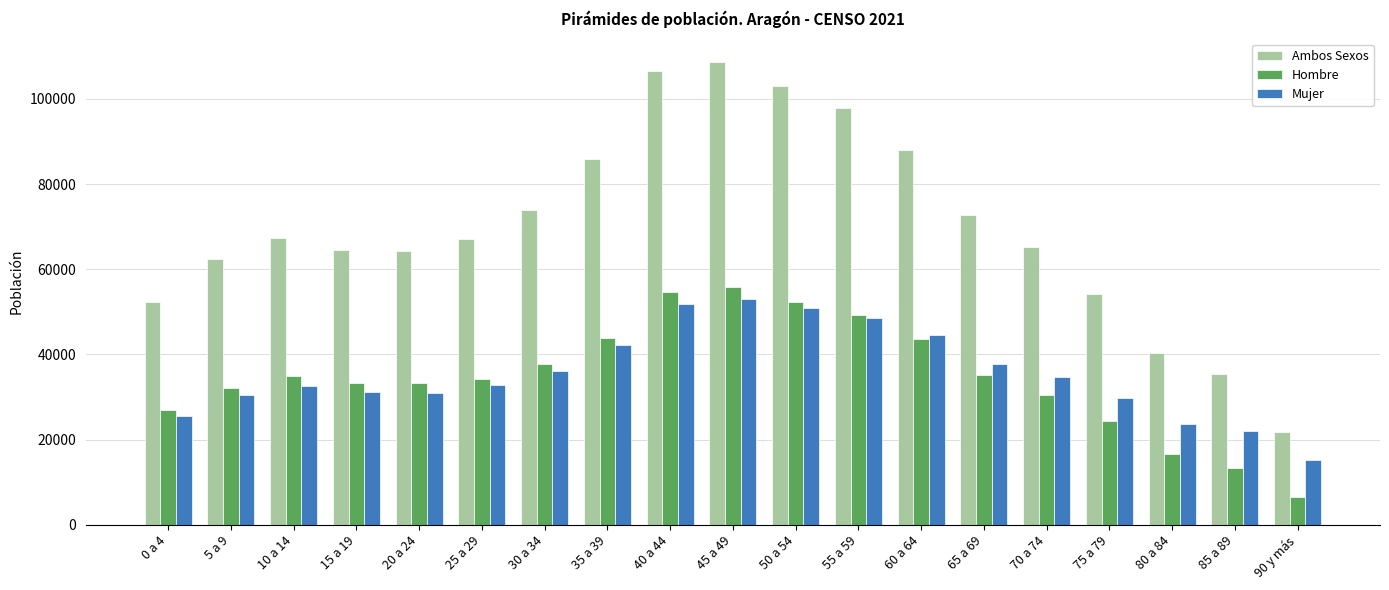

What is the average value of the Mujer series?

35457